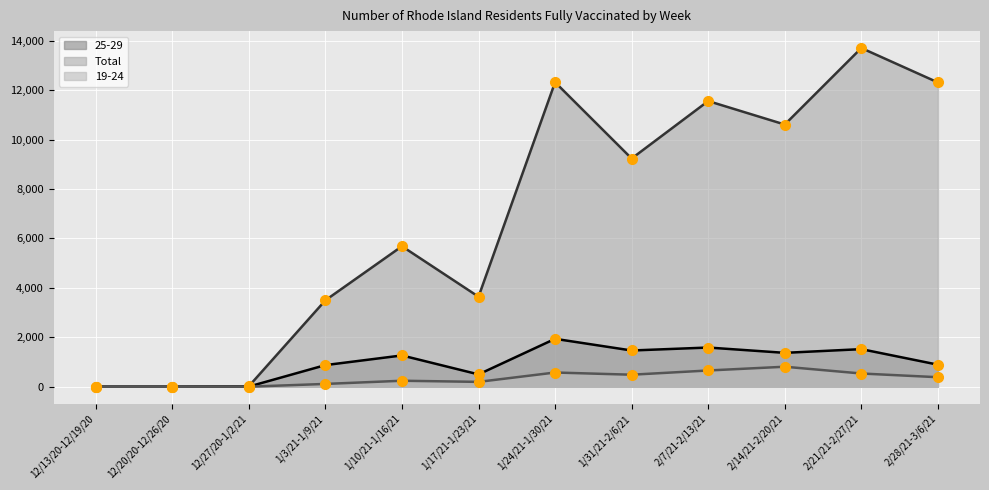

Which series has the largest Y range (max minus min)?

Total